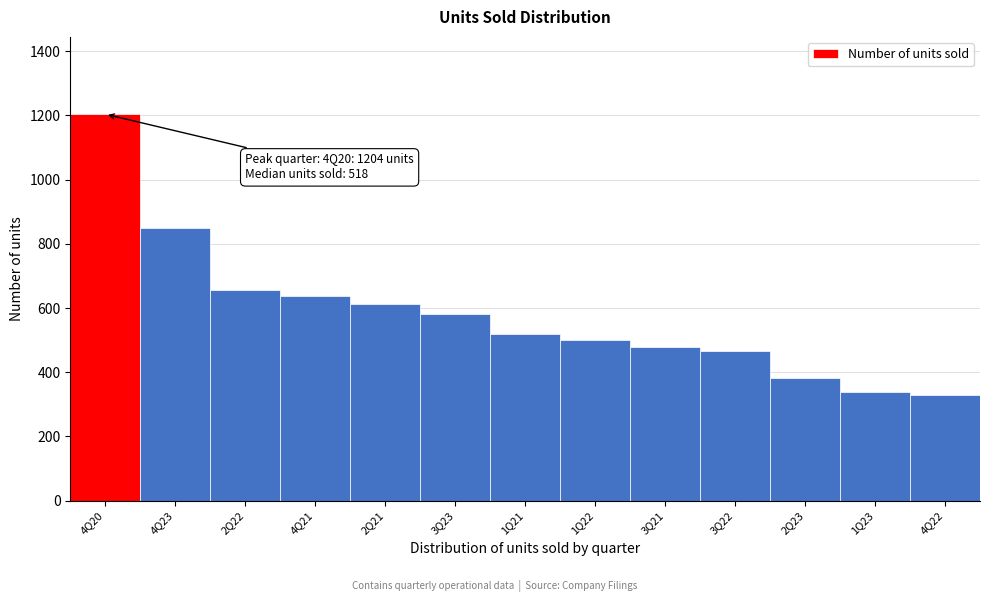

Reading right to left, what are all the values shown in this chart?

4Q22=330	1Q23=337	2Q23=381	3Q22=467	3Q21=479	1Q22=500	1Q21=518	3Q23=583	2Q21=612	4Q21=637	2Q22=655	4Q23=849	4Q20=1204